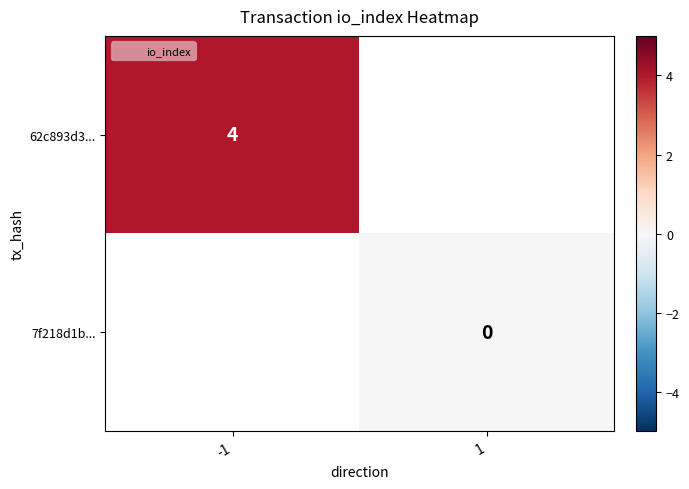

What is the greatest value displayed?

4.0